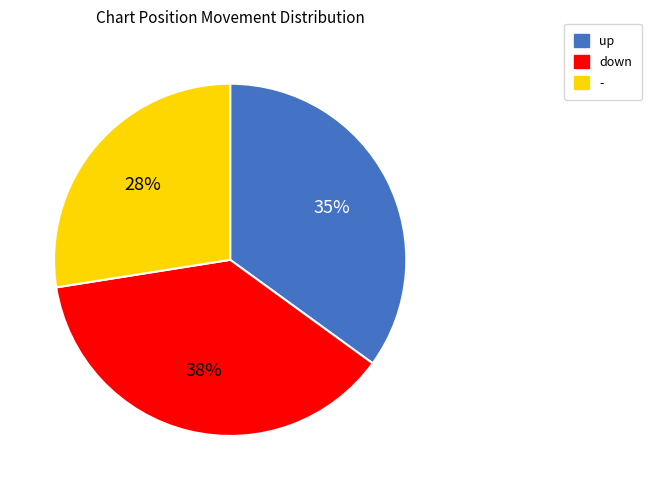

Approximately how many times larger is the value at down compared to -?

1.4